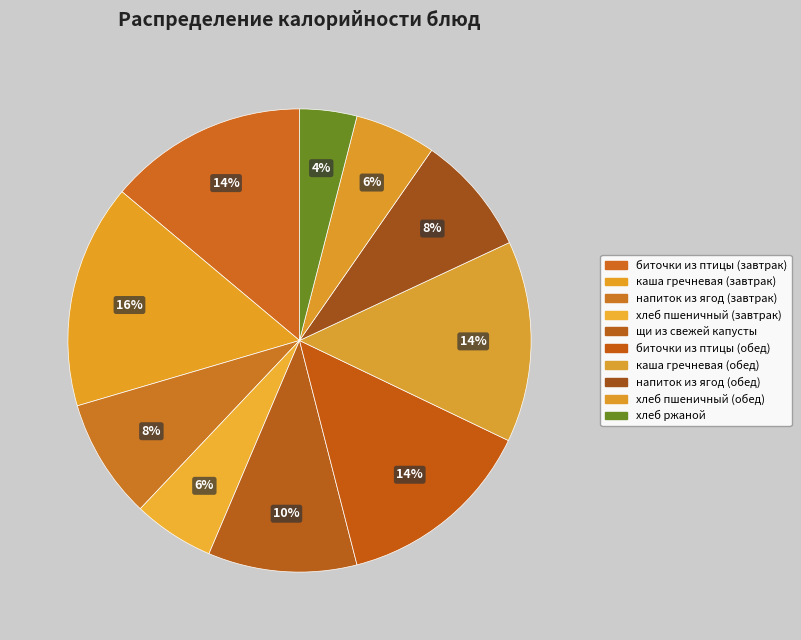

To the nearest percent, what is the average slice percentage?

10%